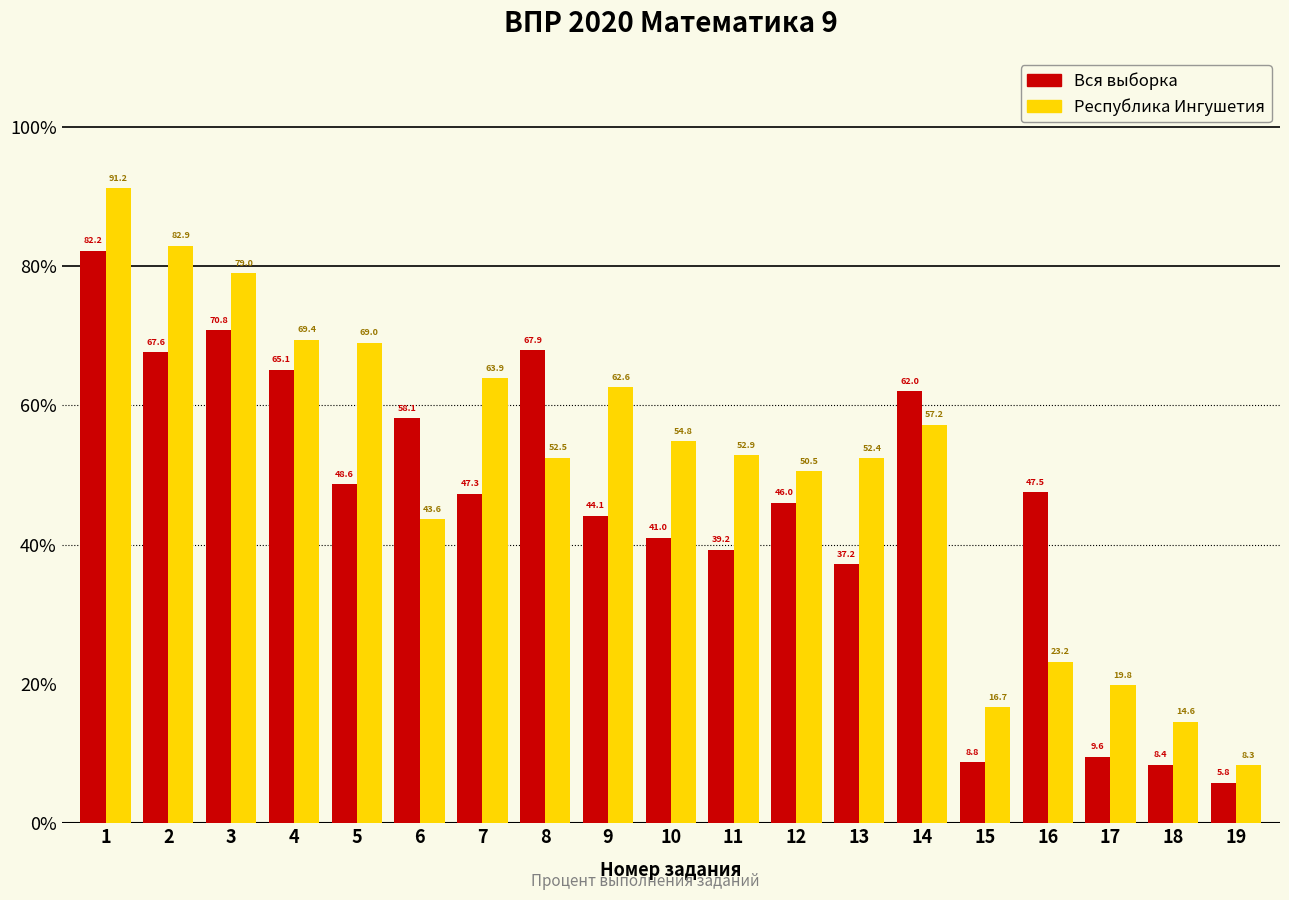

At which label does Республика Ингушетия reach its minimum?

19